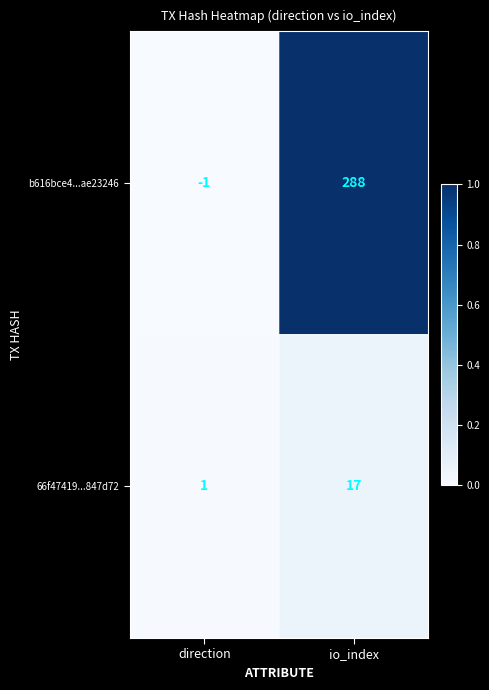

Which series has the largest range (max minus min)?

b616bce4...ae23246